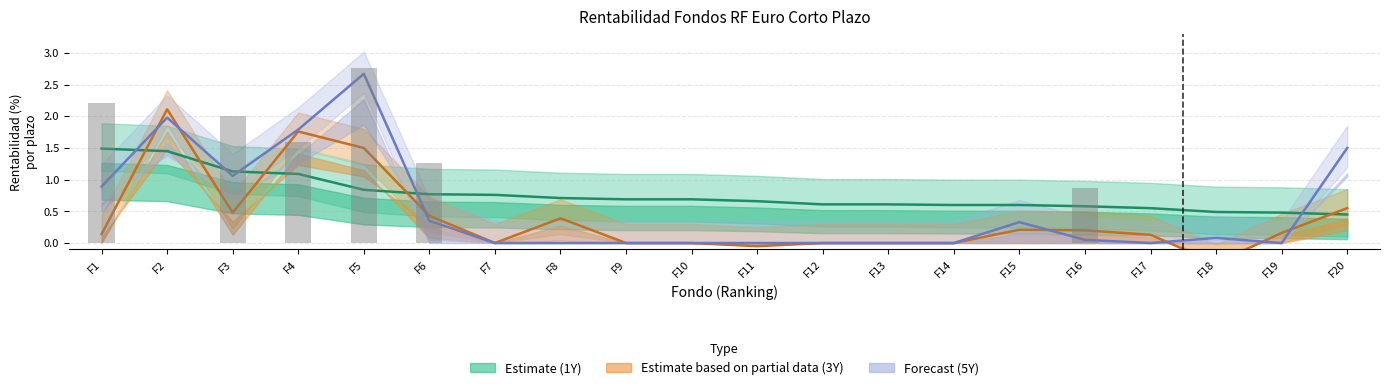

Rank the series by their average value, from lowest to highest.

Estimate based on partial data, Forecast, Estimate